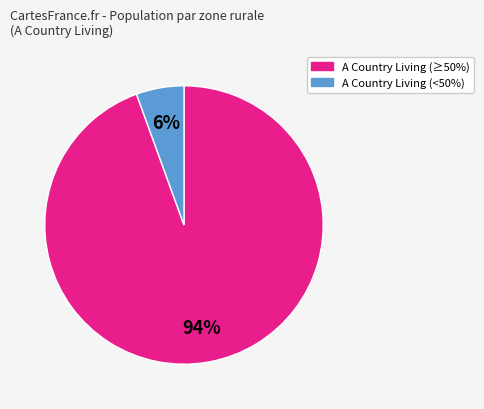

To the nearest percent, what is the average slice percentage?

50%